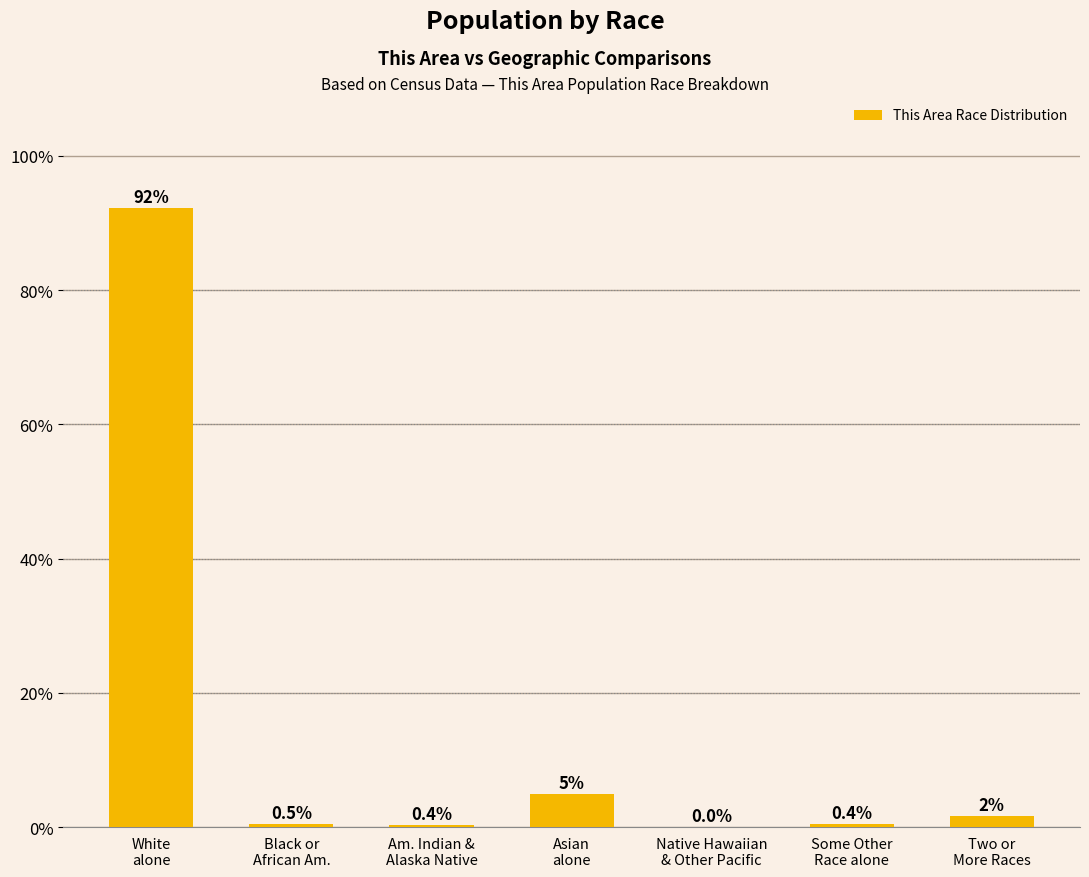

What is the maximum value shown in the chart?

92.3